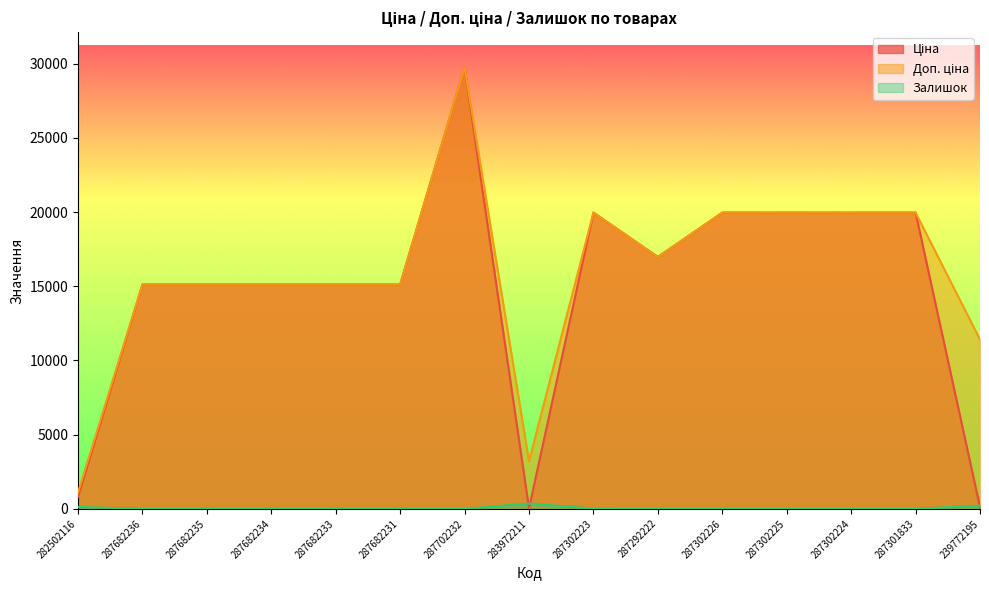

True or false: Доп. ціна and Залишок cross at least once.

False